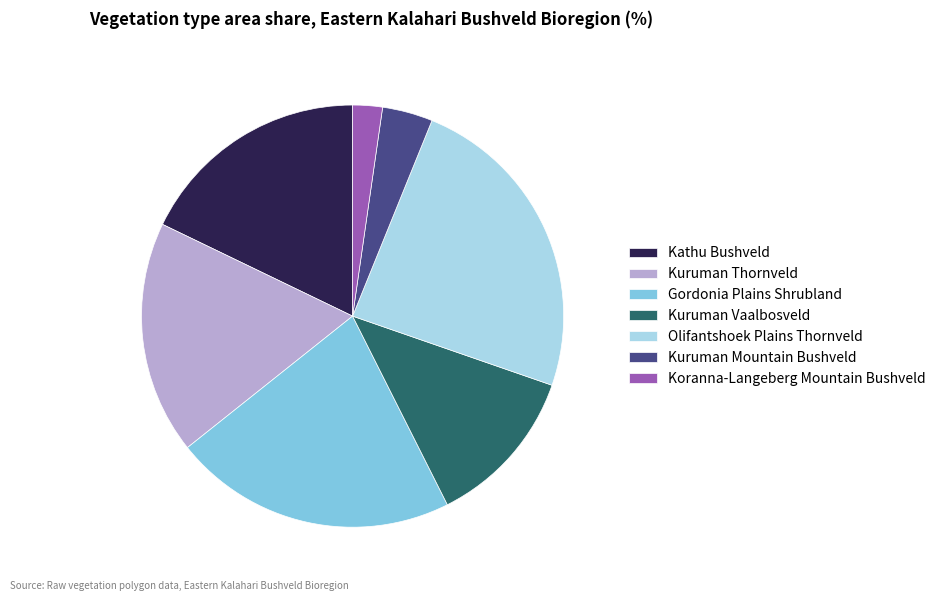

What is the largest slice in the pie chart?

Olifantshoek Plains Thornveld